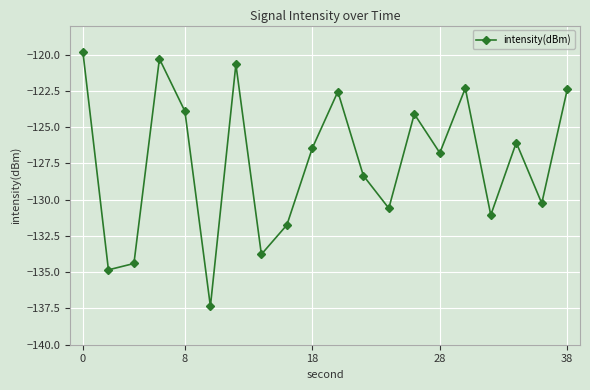

What is the difference between the maximum and minimum values?

17.5